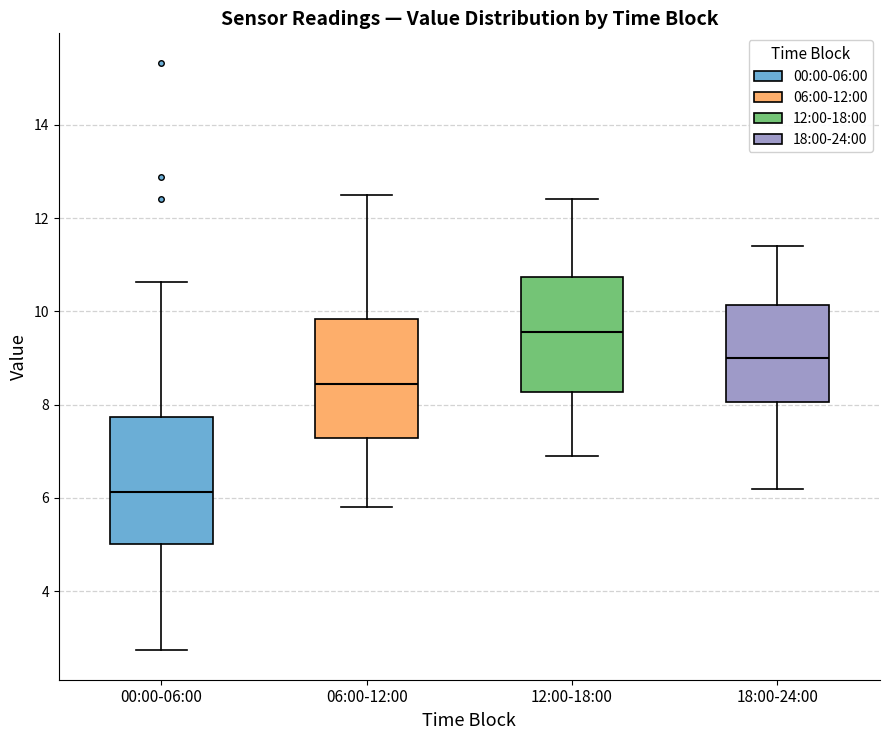

Reading left to right, read every box against the y-axis: the position of its median line, the range the box covers, and the ends of its whiskers. The values are not printed on the chart, so give them approximately, as read against the axis.

00:00-06:00: median 6.2, box 5.0 to 7.8, whiskers 2.8 to 10.6
06:00-12:00: median 8.4, box 7.2 to 9.8, whiskers 5.8 to 12.6
12:00-18:00: median 9.6, box 8.2 to 10.8, whiskers 7.0 to 12.4
18:00-24:00: median 9.0, box 8.0 to 10.2, whiskers 6.2 to 11.4